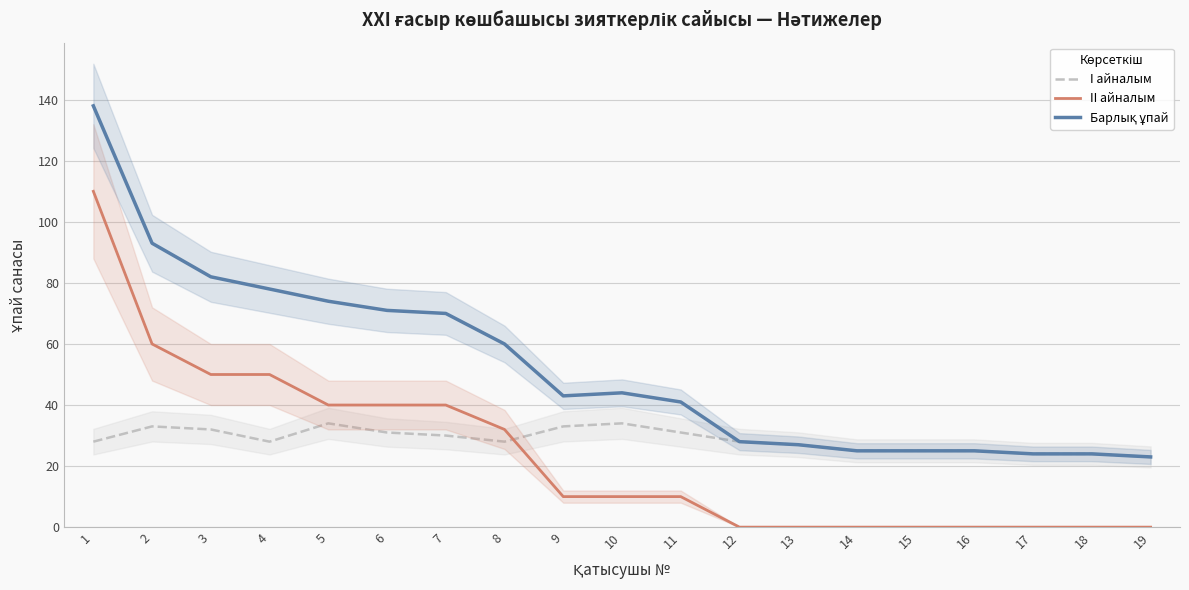

The I айналым series shows 30 at 7. True or false?

True